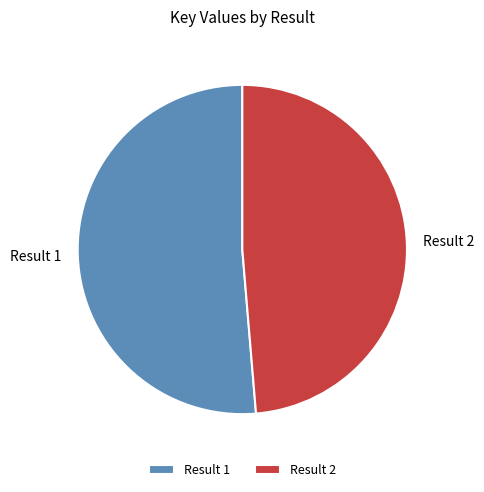

Combined, do Result 1 and Result 2 account for over 50%?

Yes